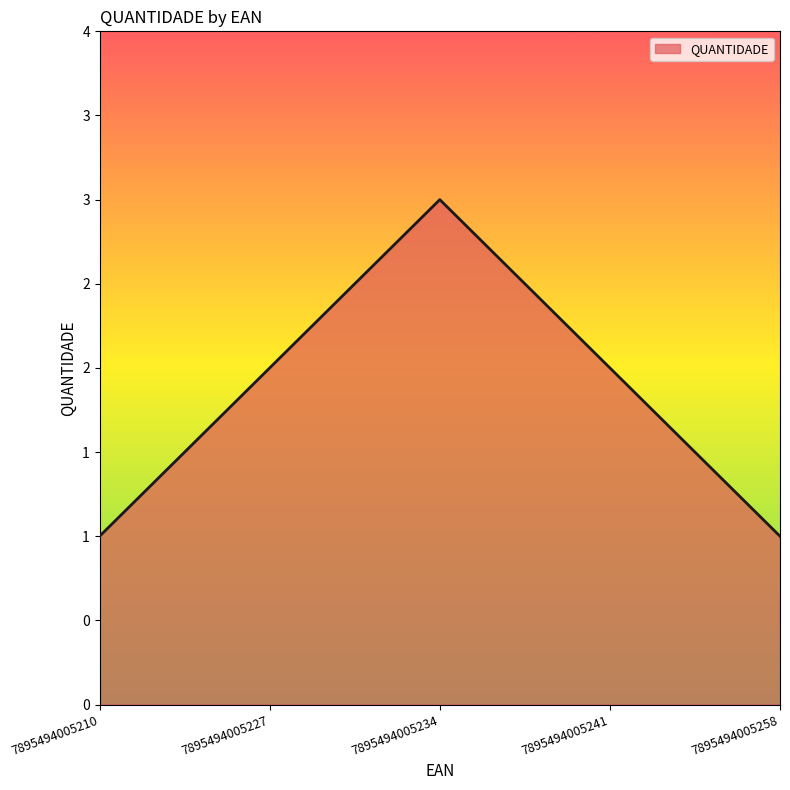

Does the chart have visible grid lines?

No